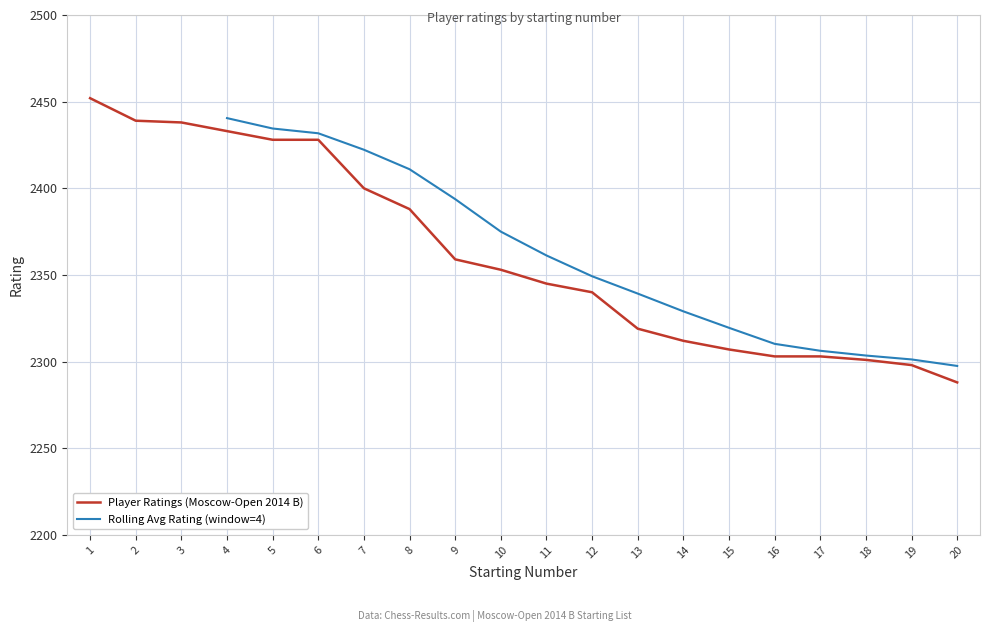

What is the ratio of the value at 15 to the value at 11?

1.0